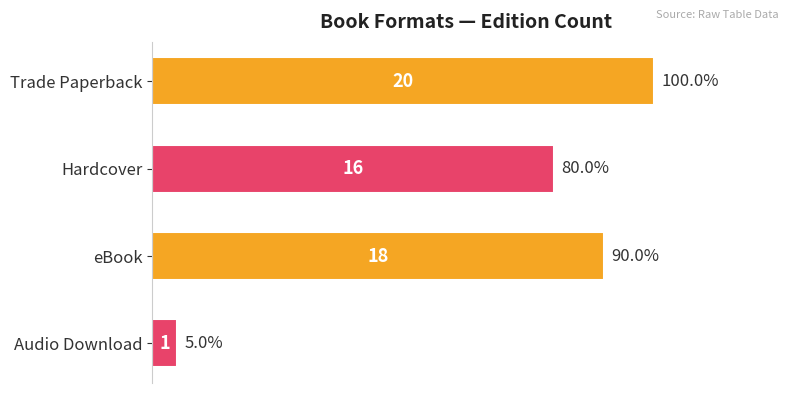

What is the difference between the second highest and minimum values?

17